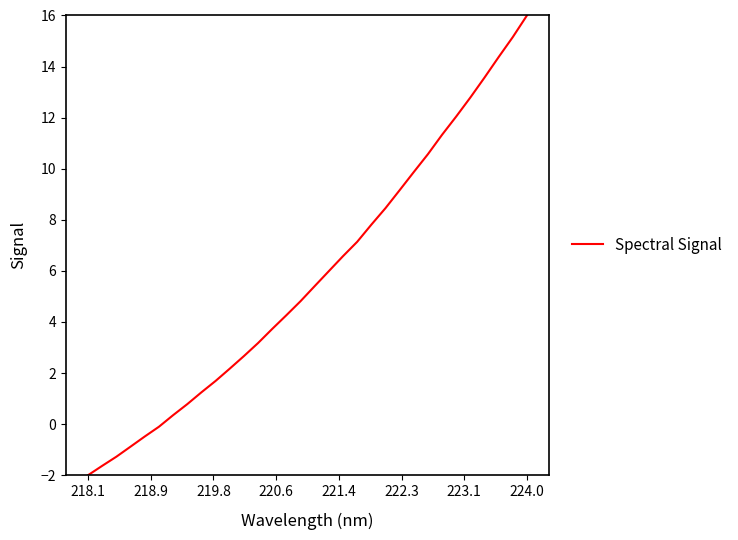

What is the difference between the maximum and minimum values?

18.0